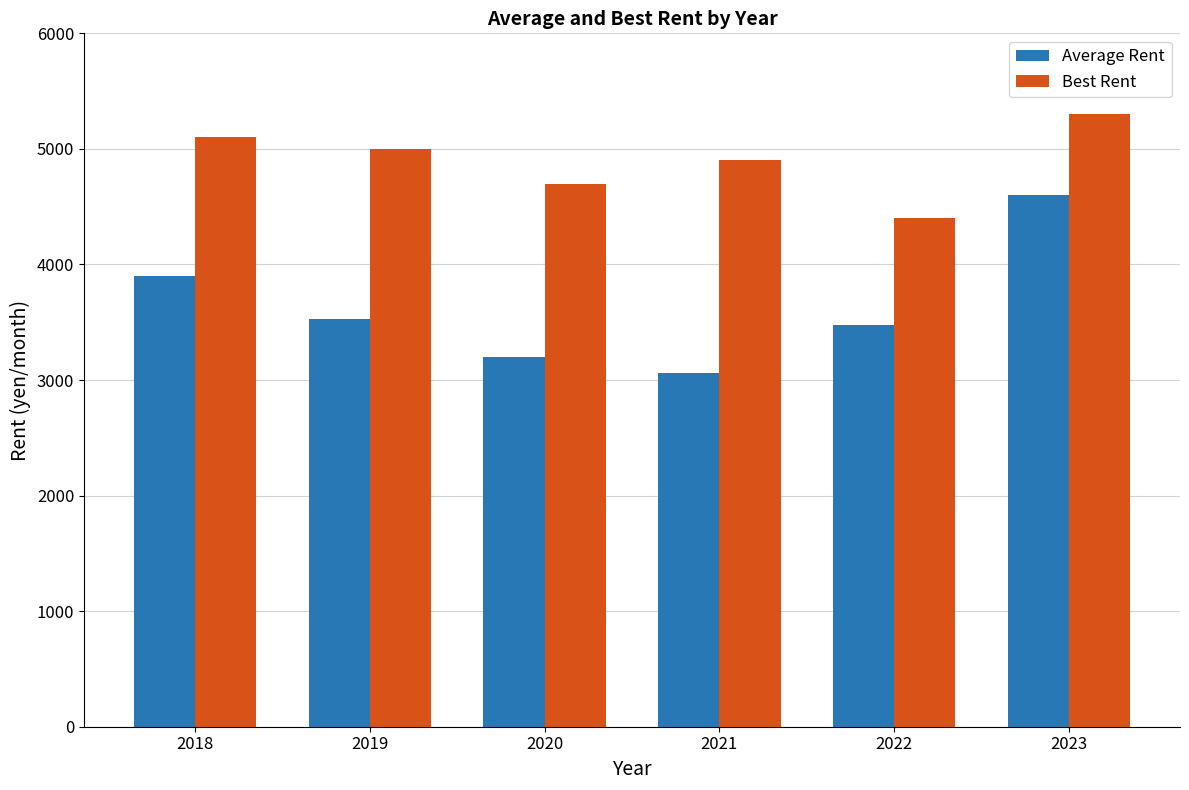

What is the spread (max minus min) of values at 2020?

1500.0